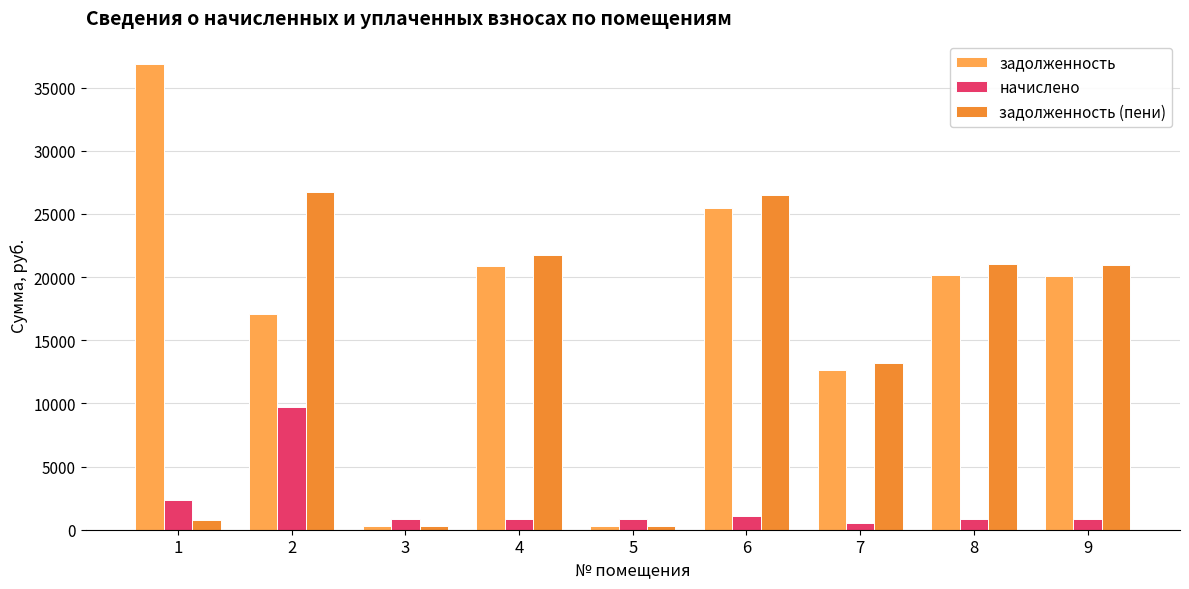

How many groups of bars are there?

9